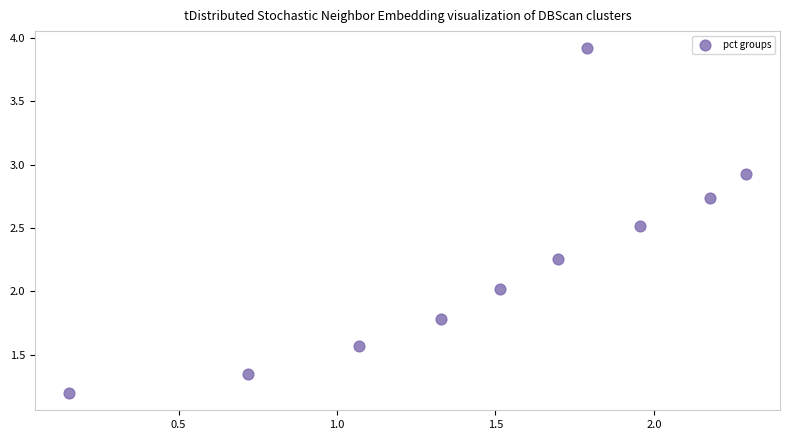

What is the average X value?

1.5